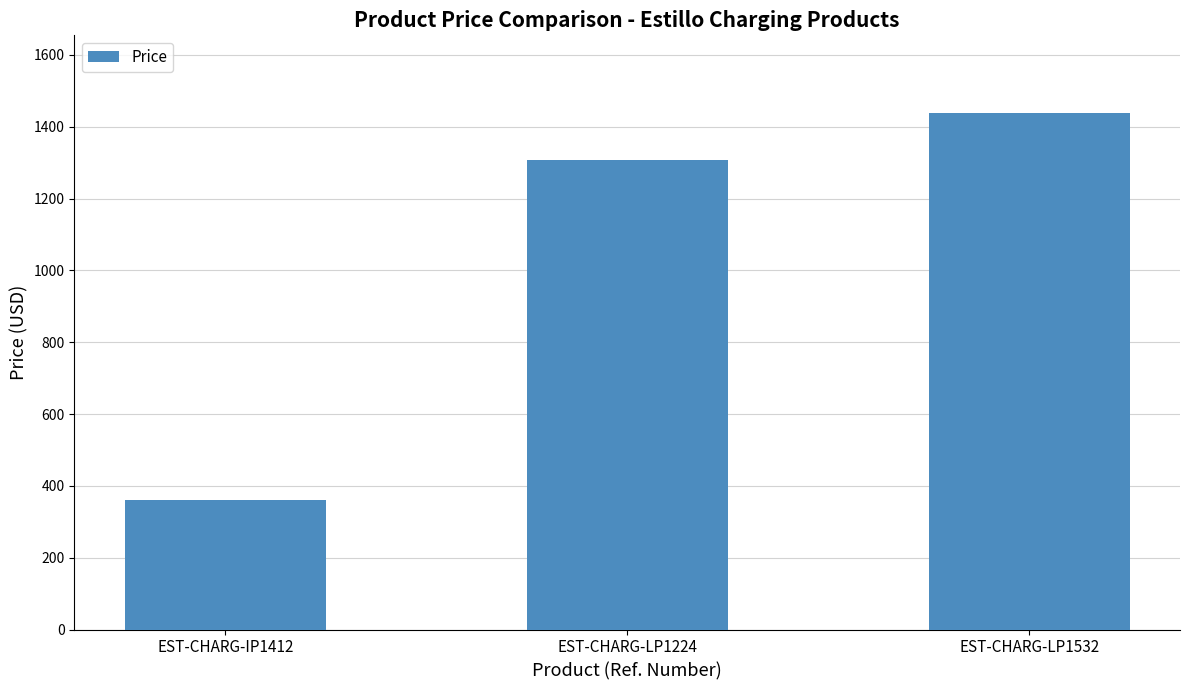

Which has a higher value, EST-CHARG-LP1532 or EST-CHARG-IP1412?

EST-CHARG-LP1532